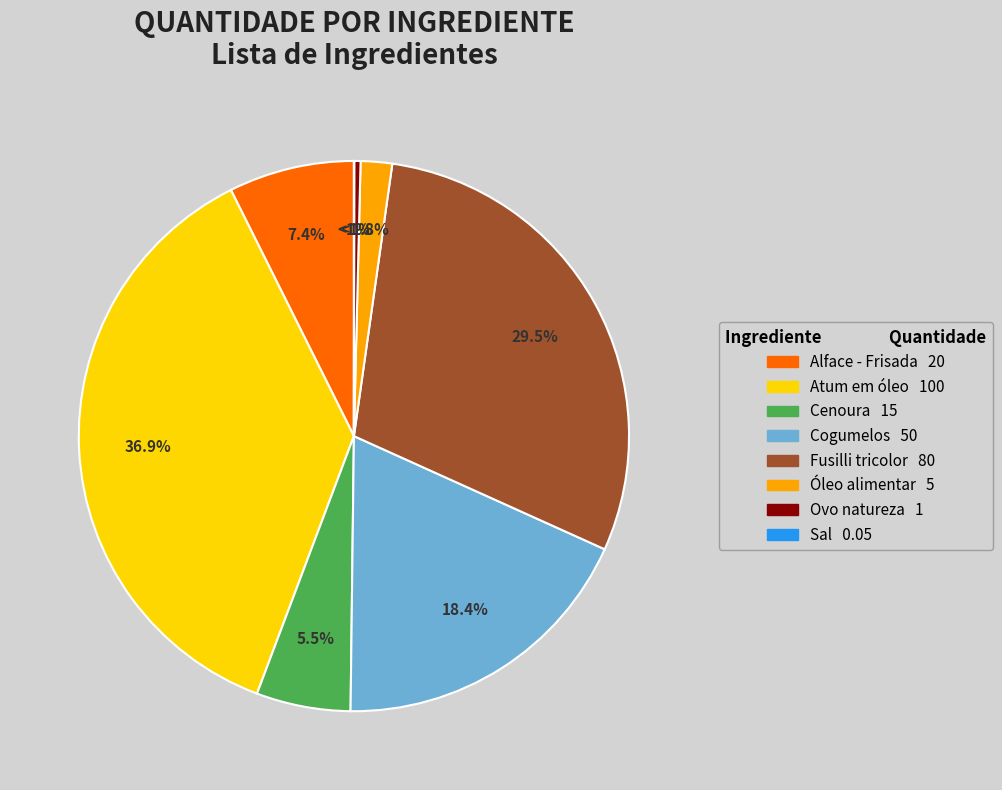

What is the smallest slice in the pie chart?

Sal